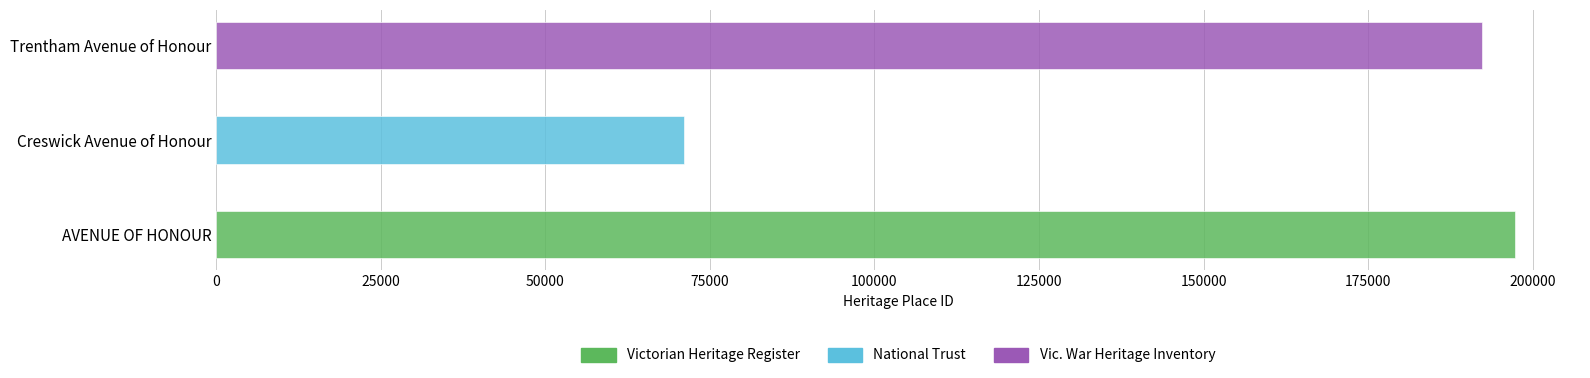

What position from the left is Trentham Avenue of Honour?

3